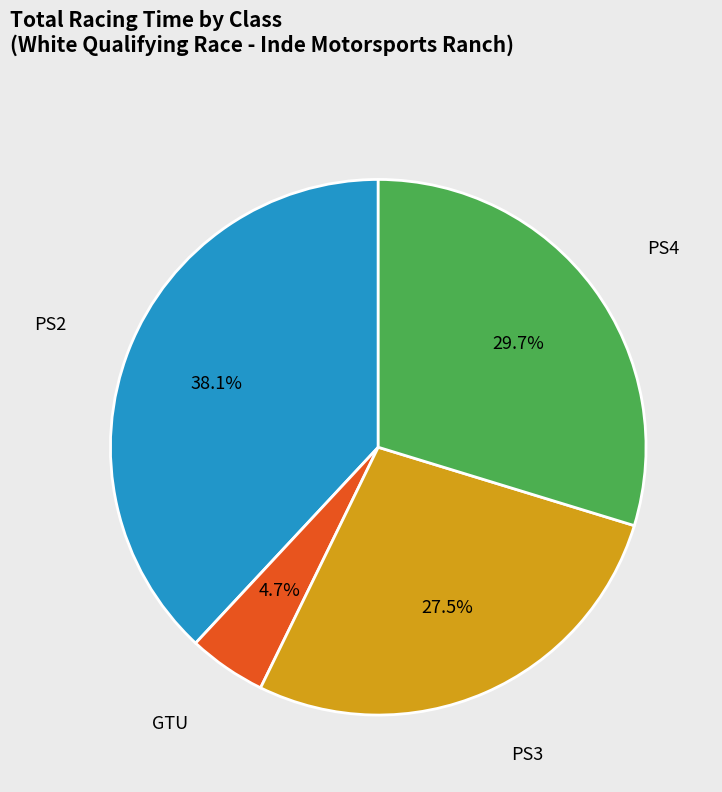

Between PS2 and PS4, which is larger?

PS2